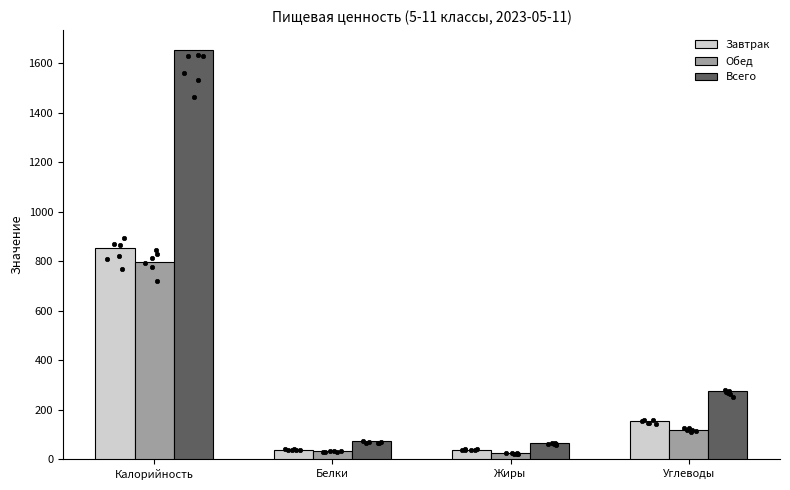

Which series reaches the minimum Y coordinate?

Обед